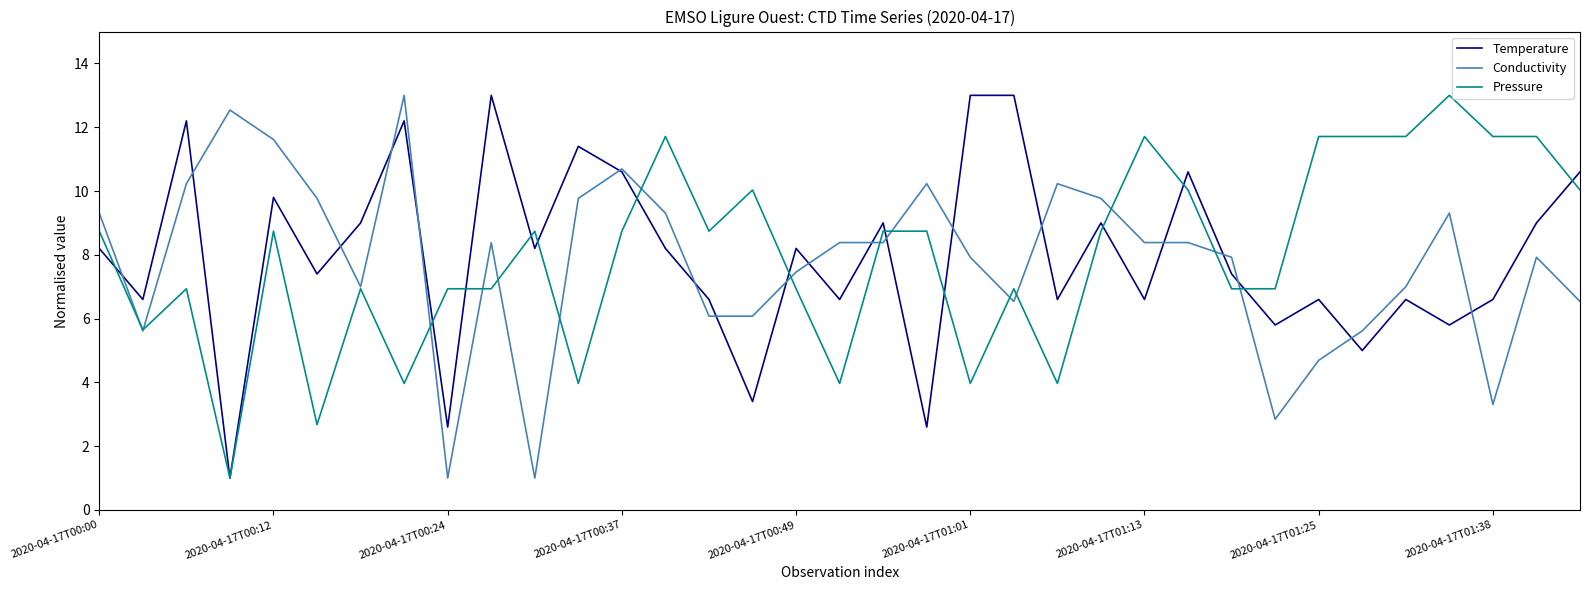

What is the smallest value displayed?

1.0